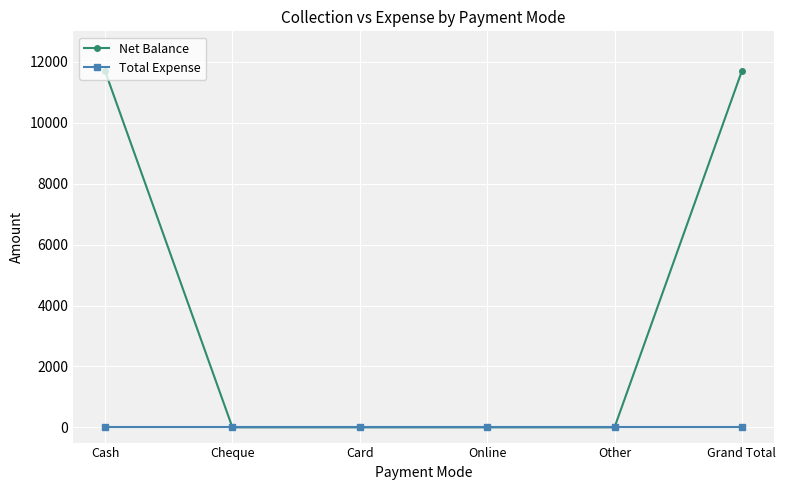

List the series in order of their peak value, highest first.

Net Balance, Total Expense